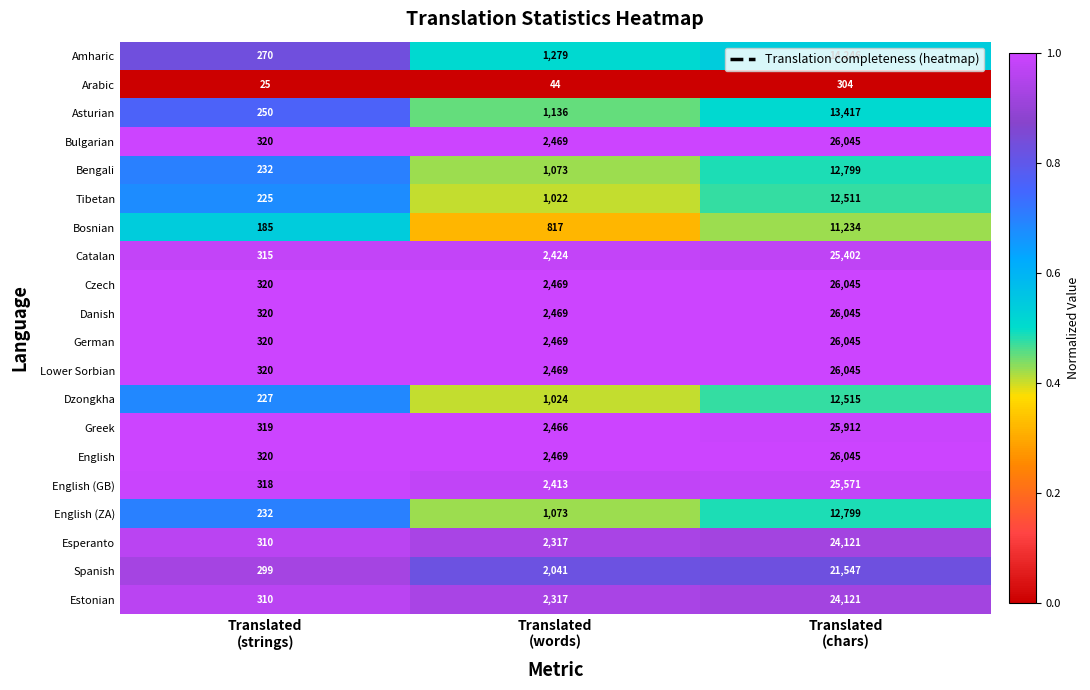

What is the highest value of the Catalan series?

25402